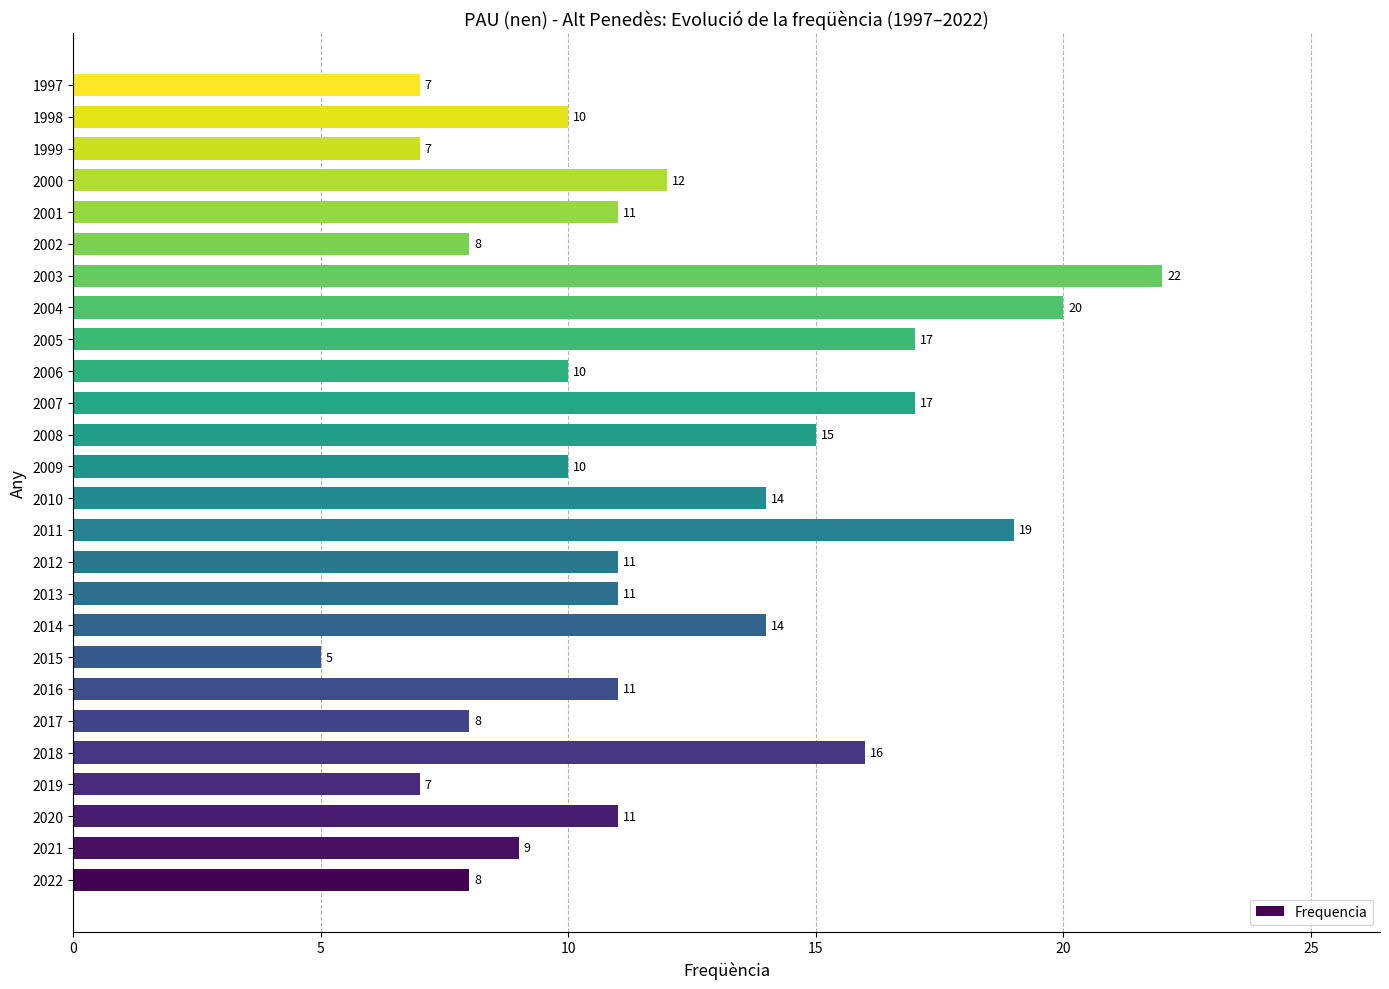

What is the difference between the maximum and minimum values?

17